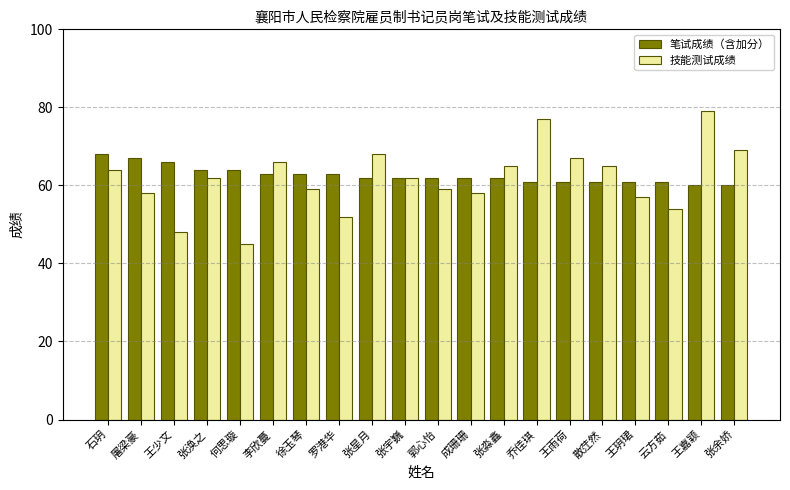

Rank the series at 罗港华 from lowest to highest value.

技能测试成绩, 笔试成绩（含加分）